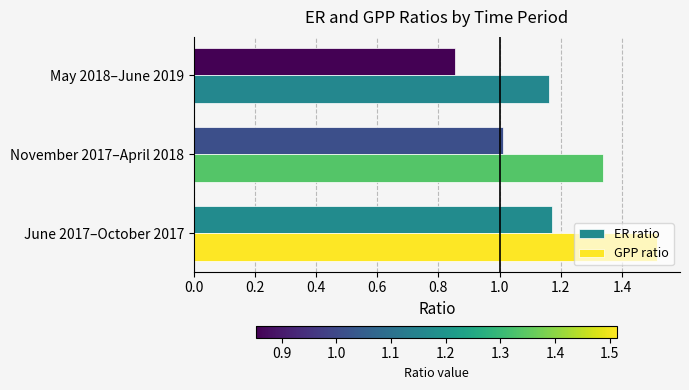

Is it true that ER ratio equals 1.8 at June 2017–October 2017?

False